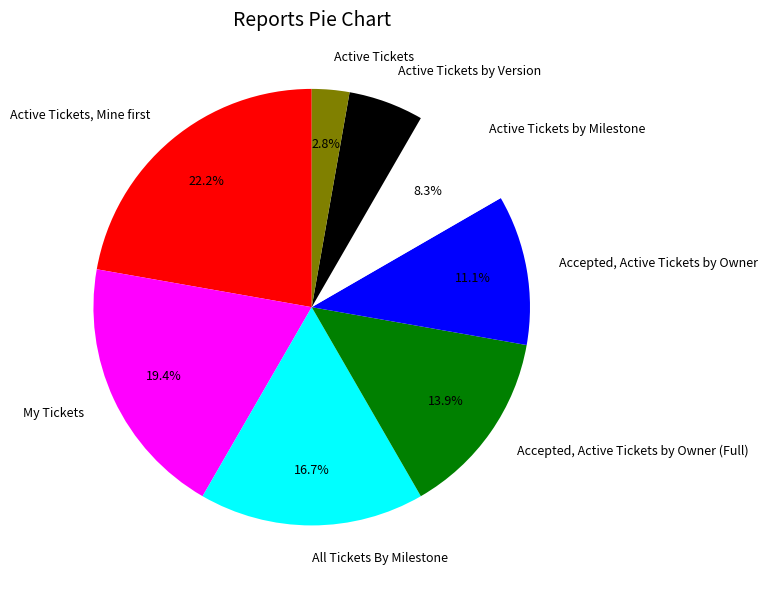

Does All Tickets By Milestone represent more than half of the total?

No